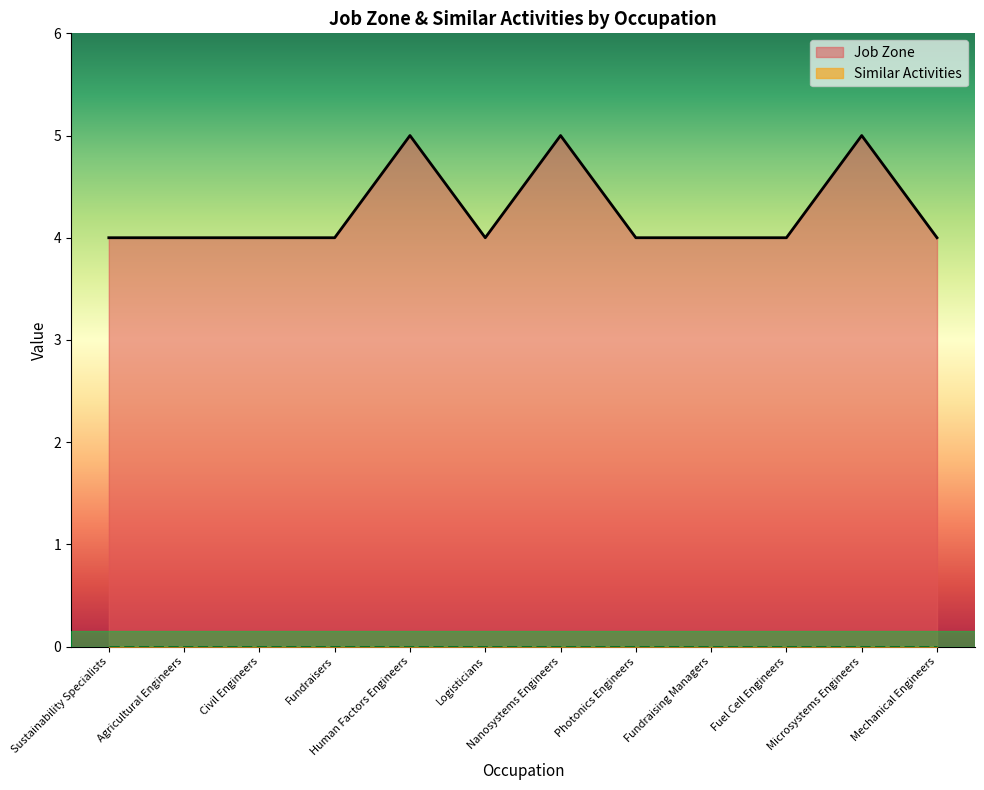

Where is the first local maximum?

Human Factors Engineers